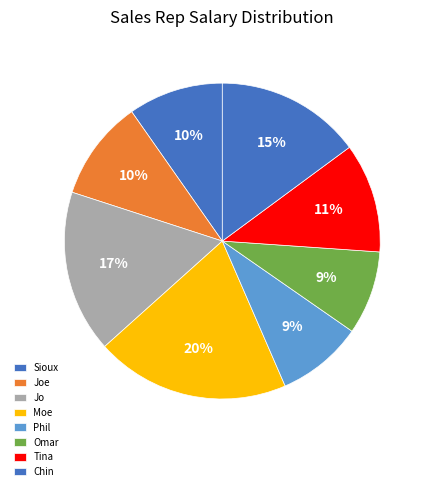

To the nearest percent, what portion does Tina represent?

11%